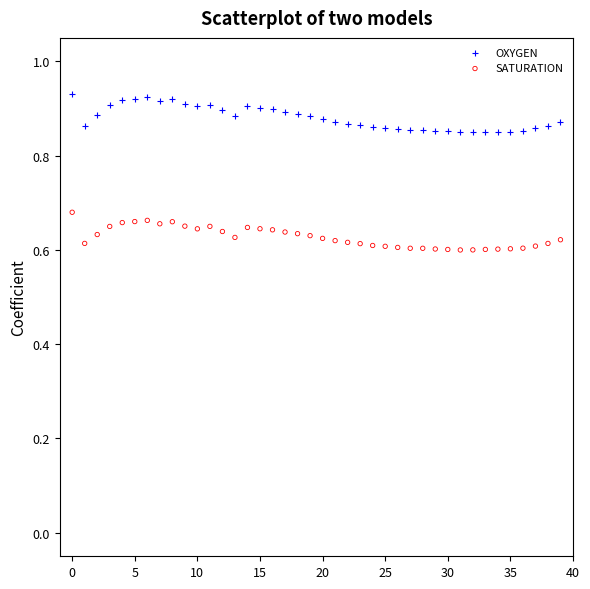

Which series reaches the minimum Y coordinate?

SATURATION